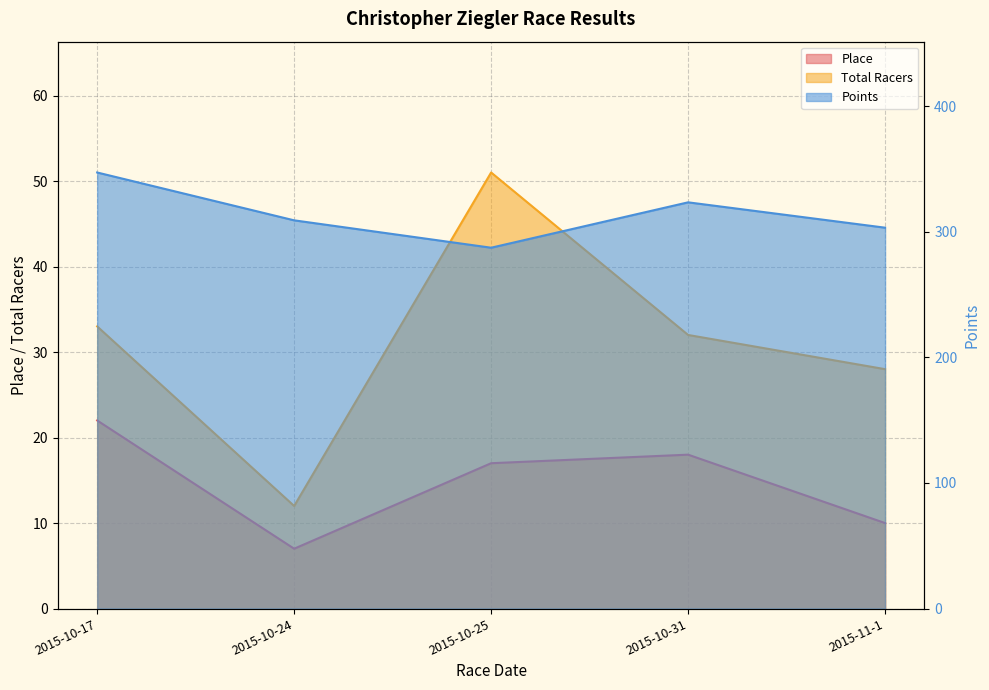

True or false: Place has more than 0 points higher than both neighbors.

True